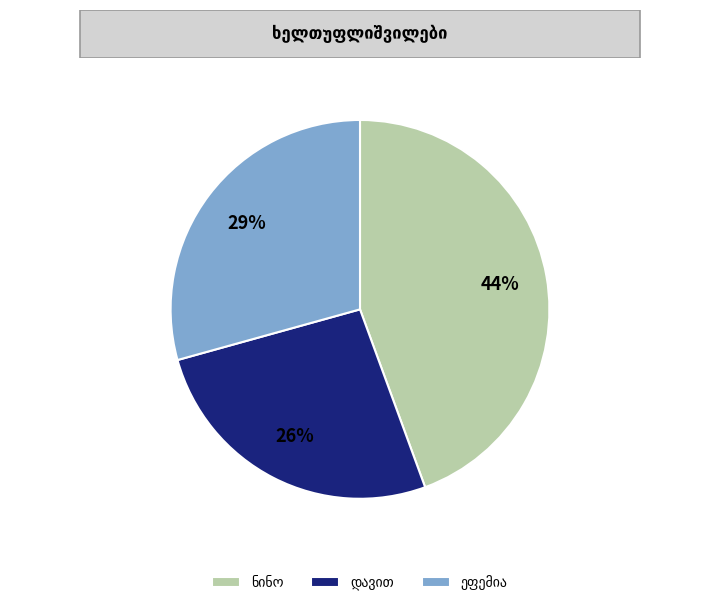

Is there a majority slice in this chart?

No